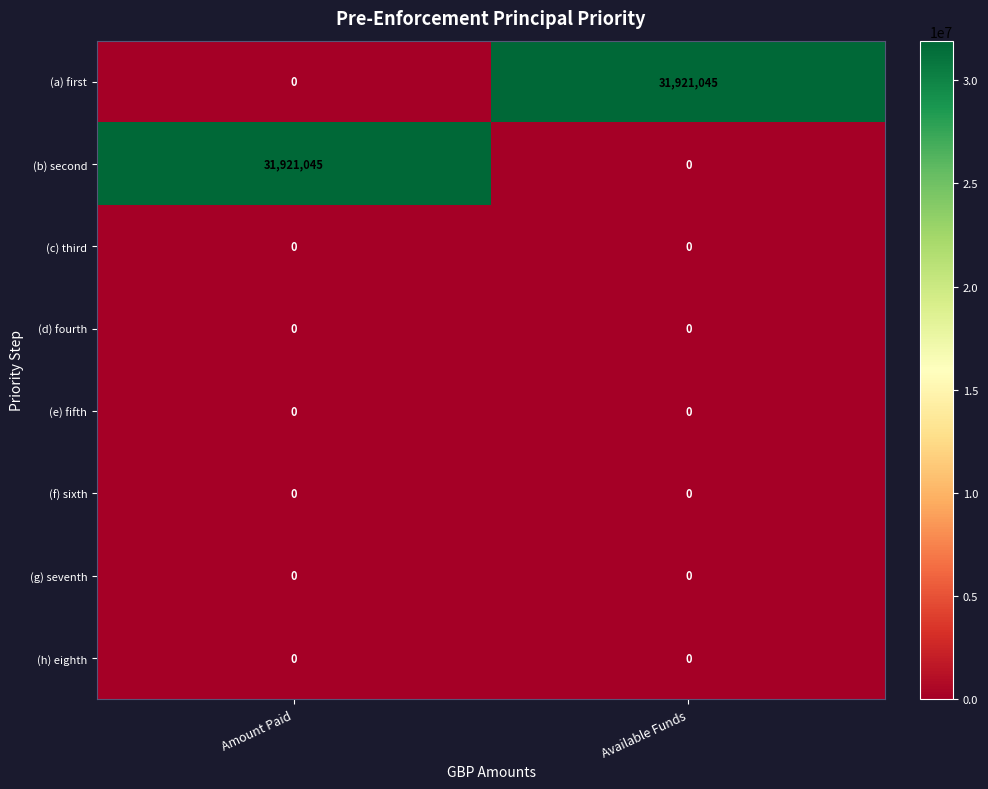

What is the total value across all series at Available Funds?

31921045